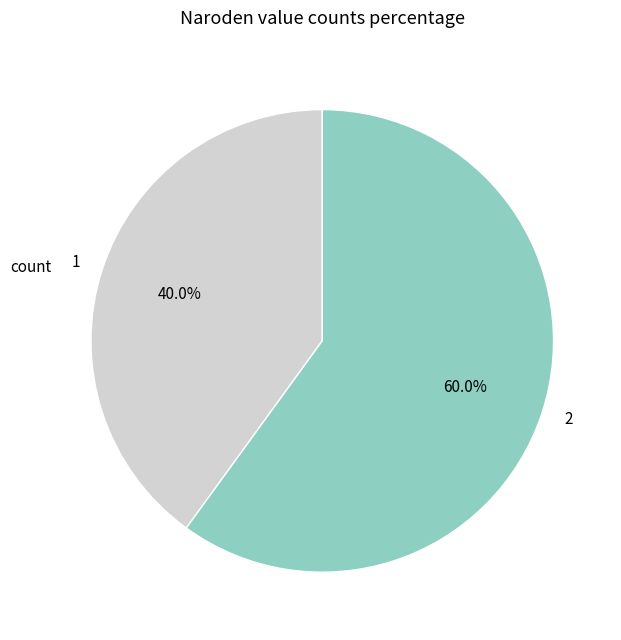

How much of the chart is everything except 1?

60.0%